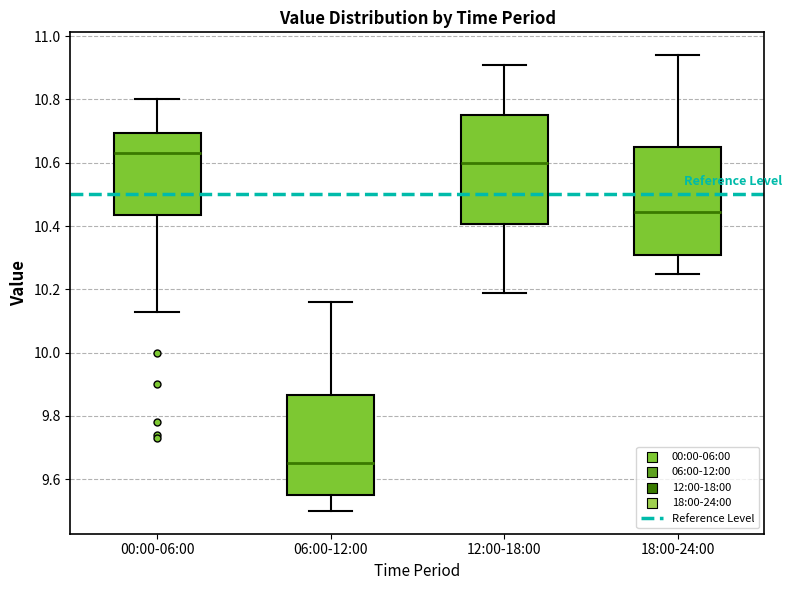

Reading left to right, transcribe this box plot: for each box, give where its median line is, the range the box spans, and where its two whiskers end, as read against the y-axis. The values are not printed on the chart, so give them approximately, as read against the axis.

00:00-06:00: median 10.64, box 10.44 to 10.70, whiskers 10.14 to 10.80
06:00-12:00: median 9.66, box 9.56 to 9.86, whiskers 9.50 to 10.16
12:00-18:00: median 10.60, box 10.40 to 10.76, whiskers 10.20 to 10.92
18:00-24:00: median 10.44, box 10.32 to 10.66, whiskers 10.26 to 10.94